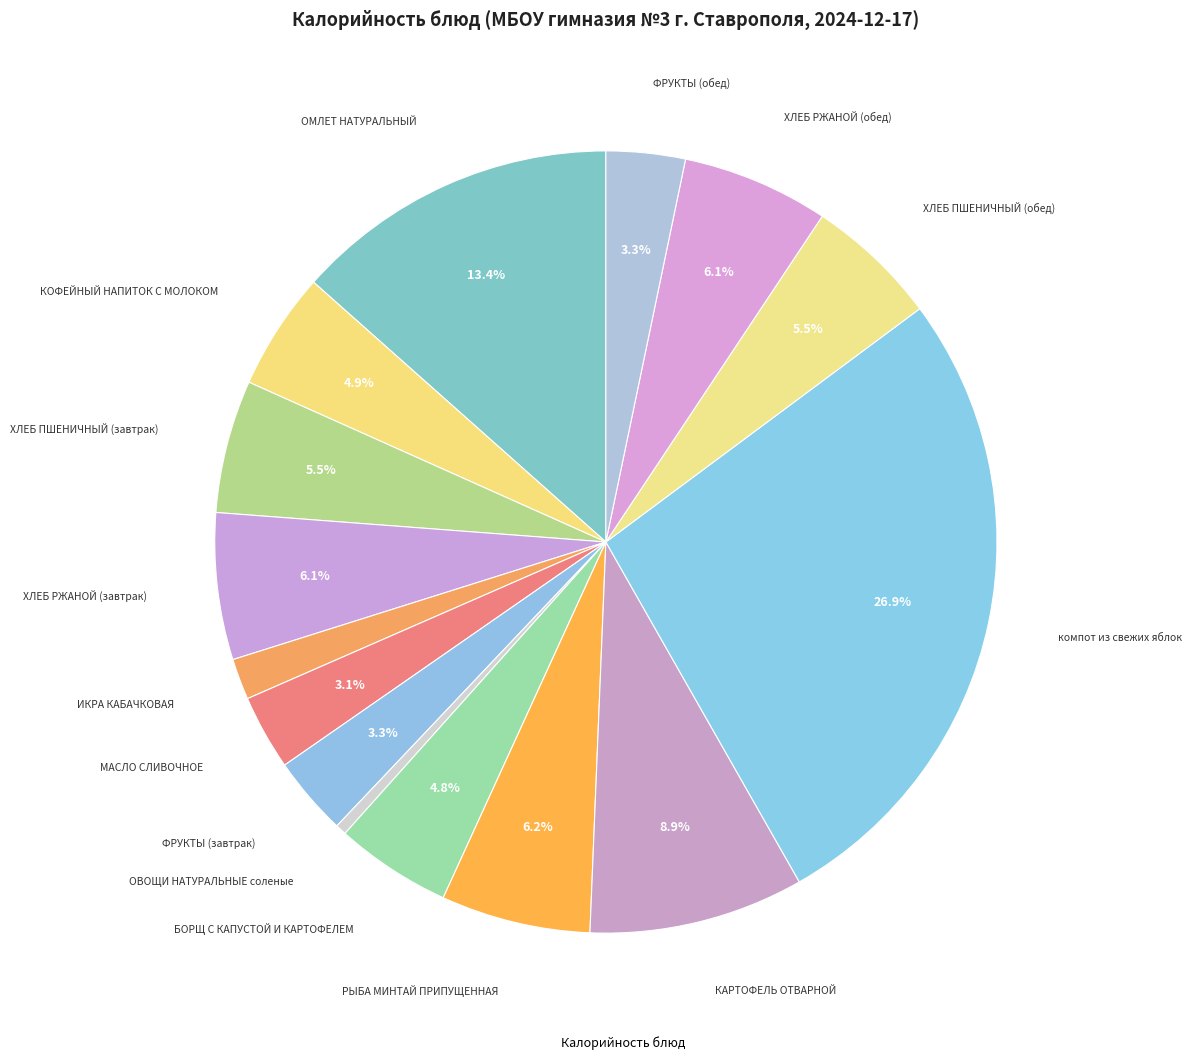

Count the number of slices in the pie.

15